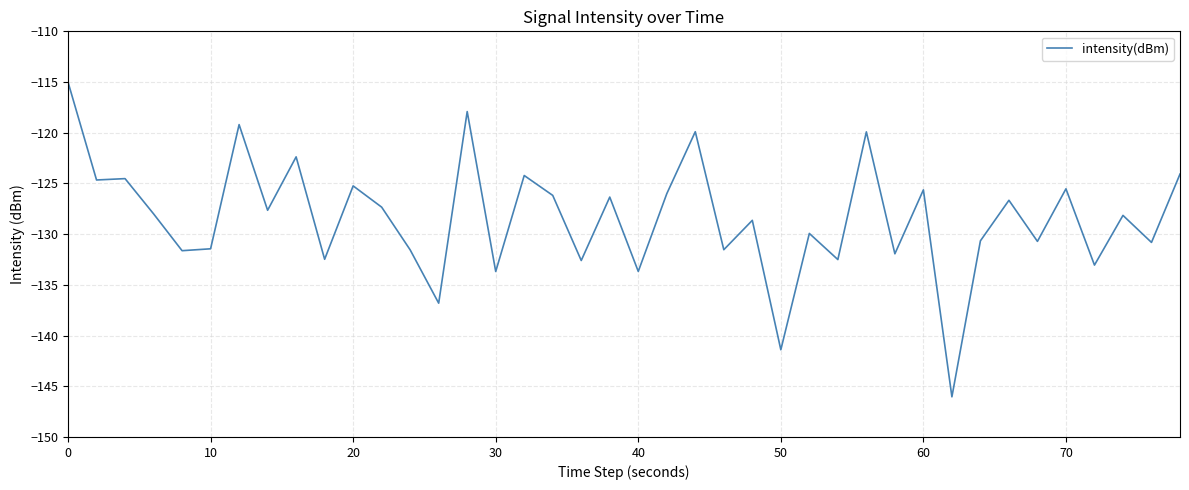

What is the greatest value displayed?

-115.0